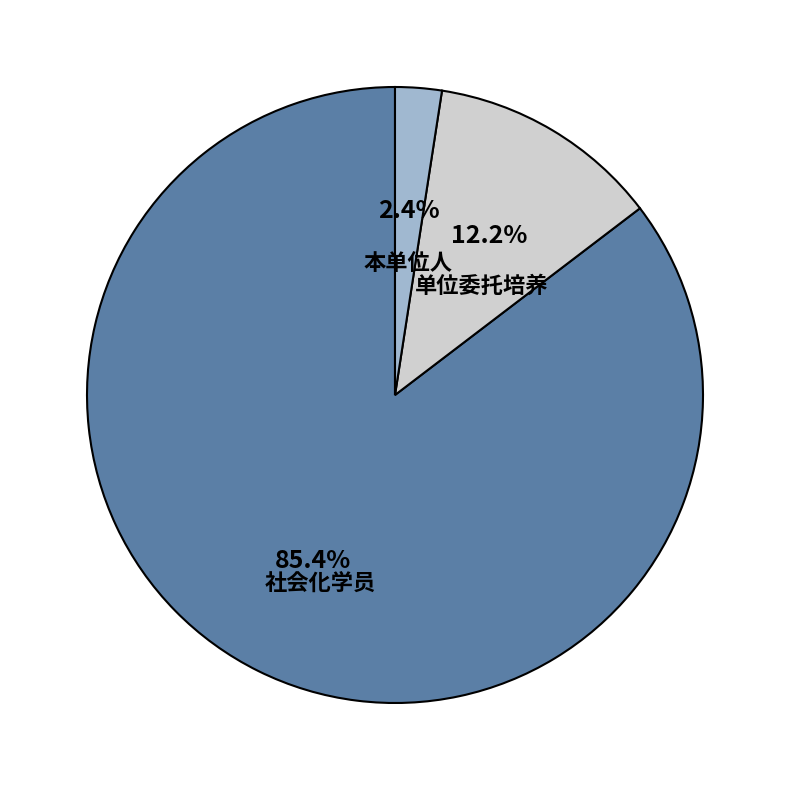

How many slices are in this pie chart?

3